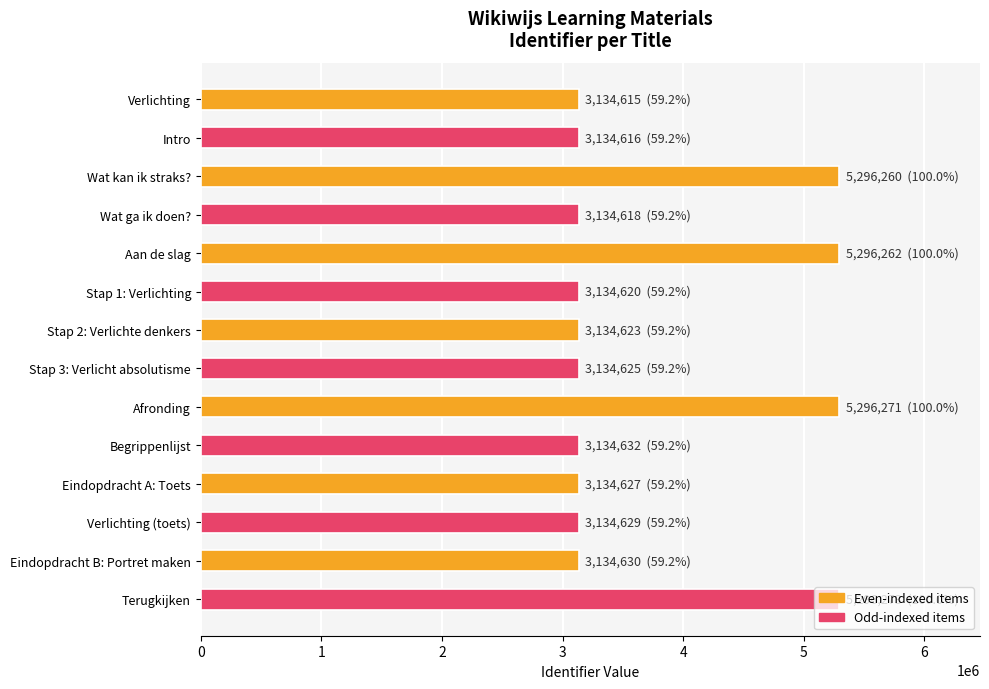

What is the average value?

3752236